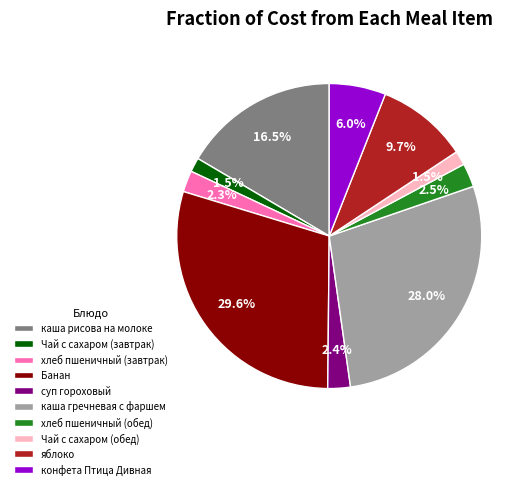

How many slices are in this pie chart?

10